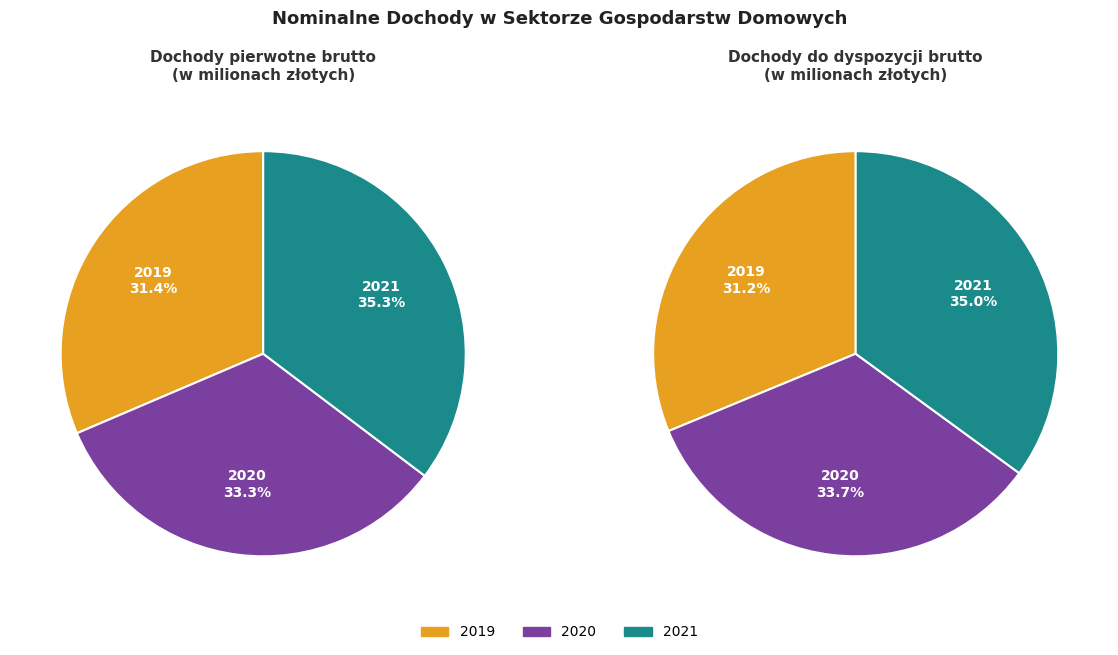

Is there a majority slice in this chart?

No